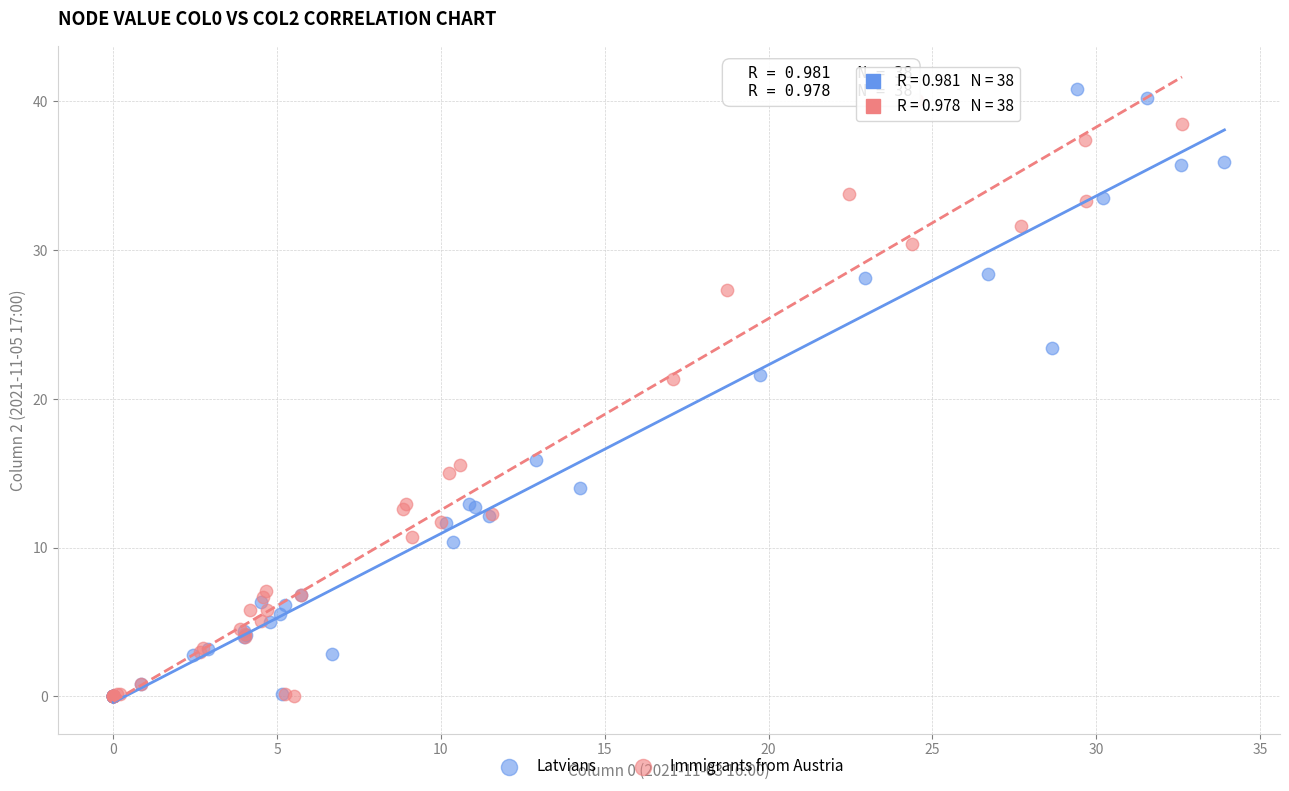

Which series has the widest spread of Y values?

Latvians